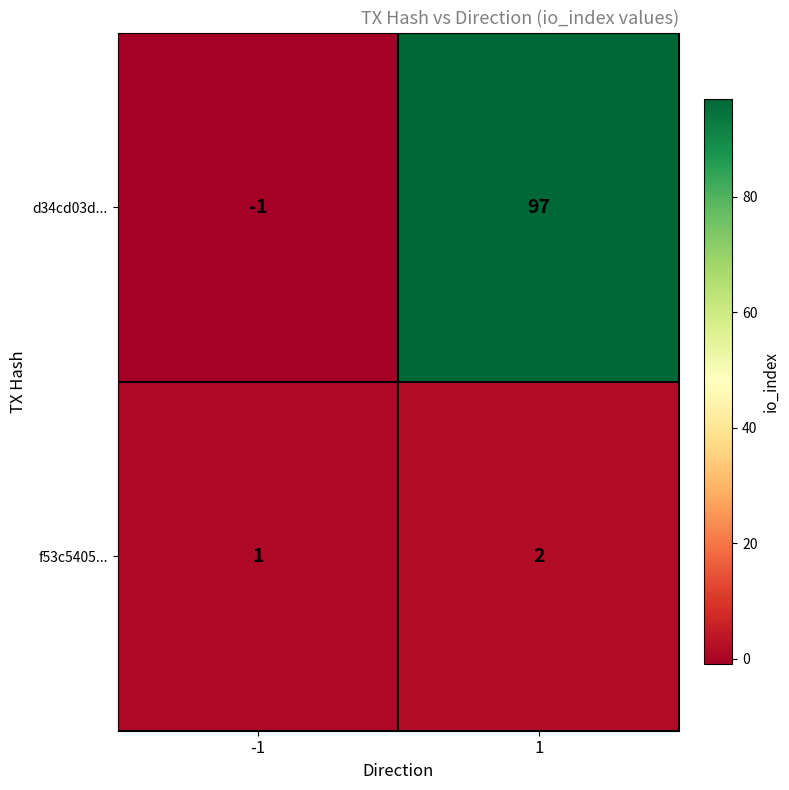

Between -1 and 1, which series saw the biggest shift?

d34cd03d...